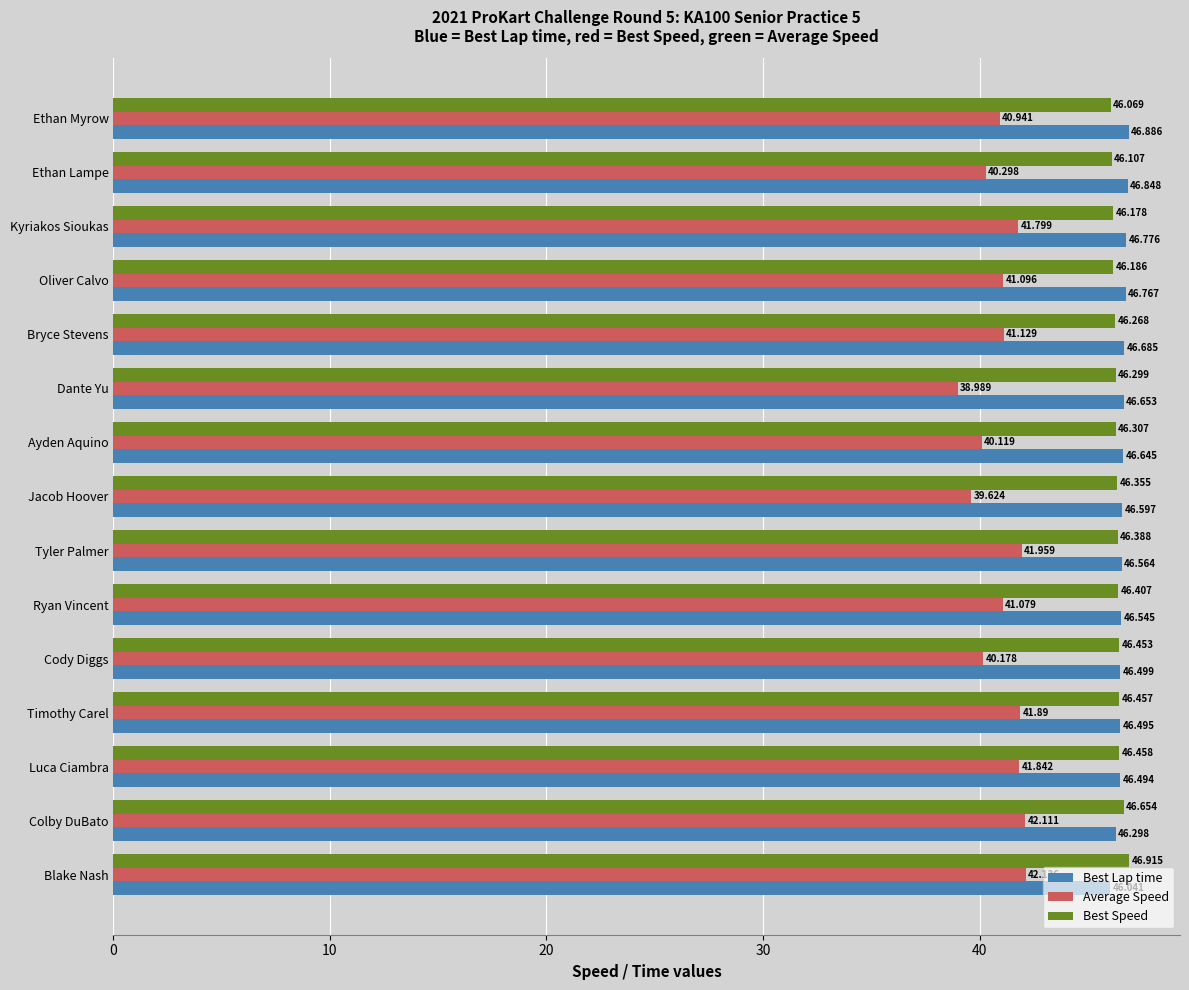

Which label corresponds to the smallest value in the chart?

Dante Yu